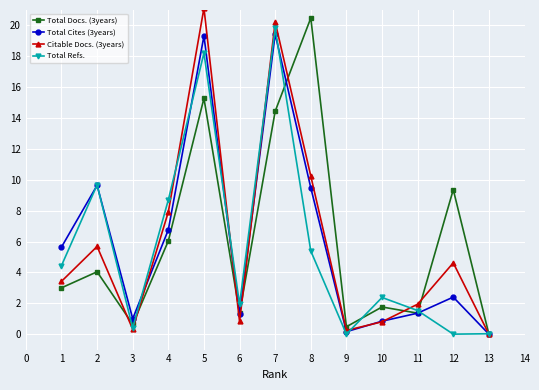

What is the total value across all series at 2?

29.0